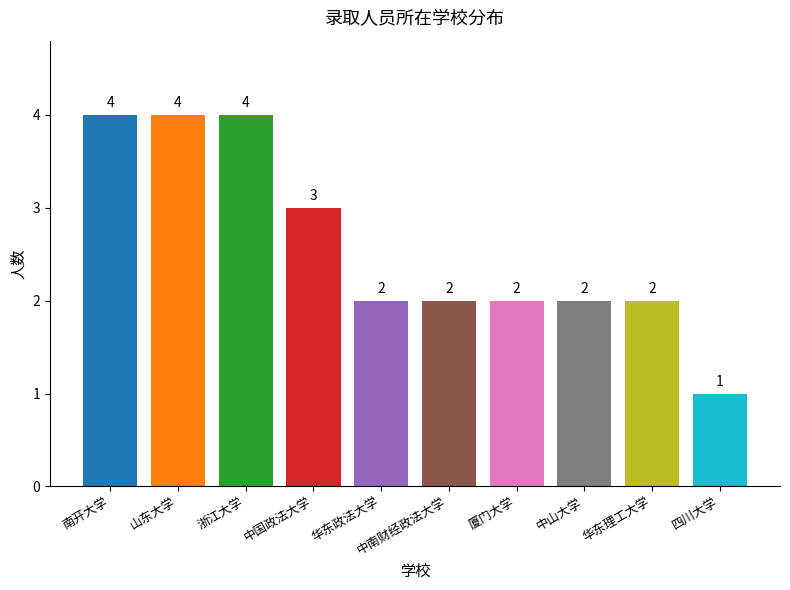

What is the value of the 7th bar from the left?

2